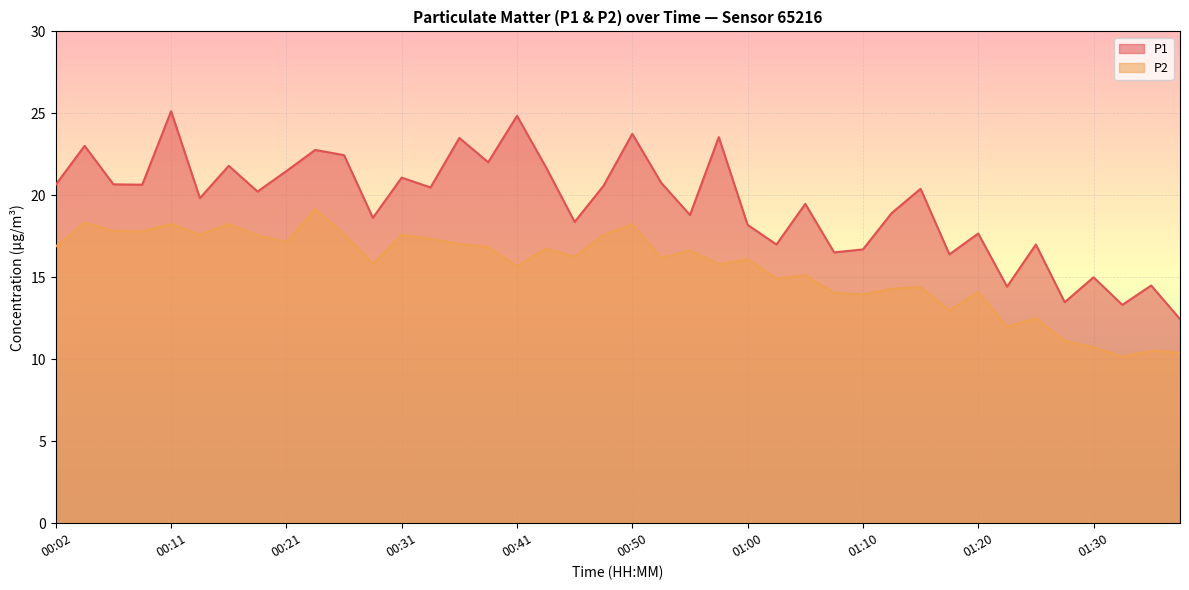

How many lines are shown in the chart?

2